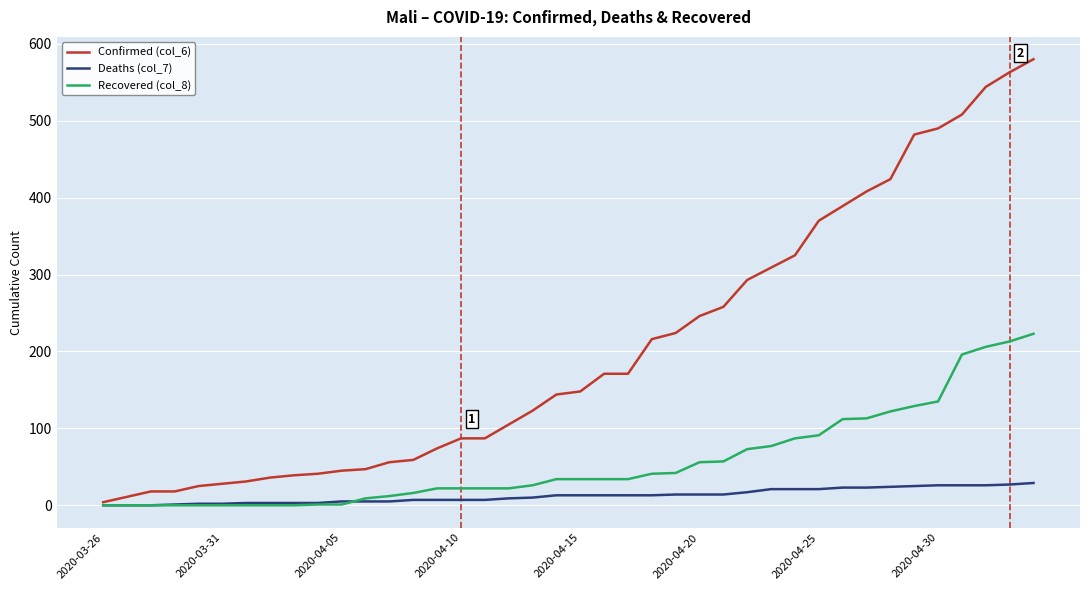

Which series has the largest range (max minus min)?

Confirmed (col_6)